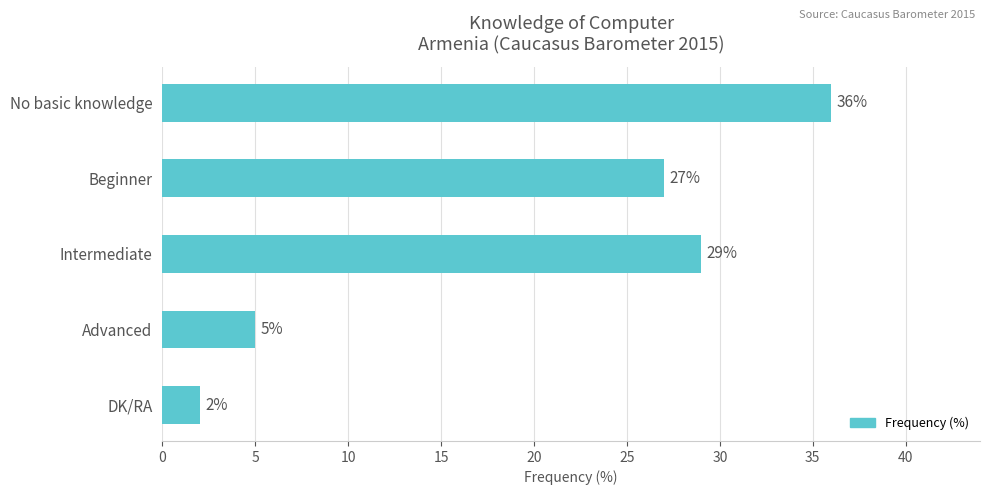

What is the label of the 5th bar from the top?

DK/RA